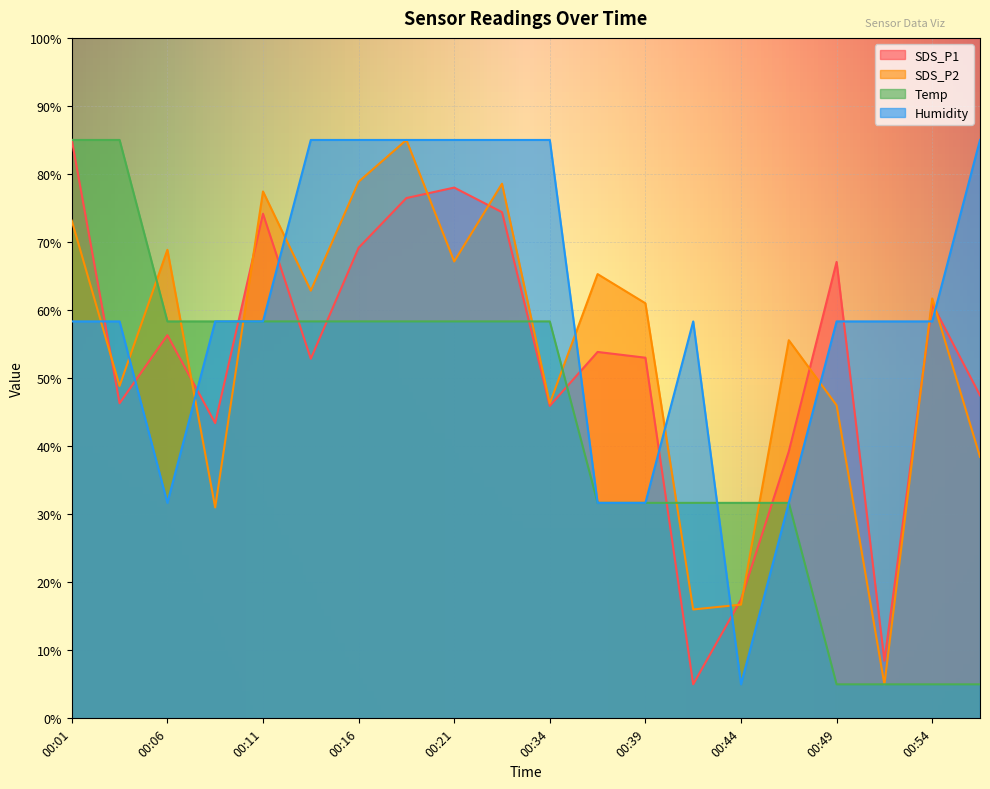

What are all the series names shown in the legend?

SDS_P1, SDS_P2, Temp, Humidity